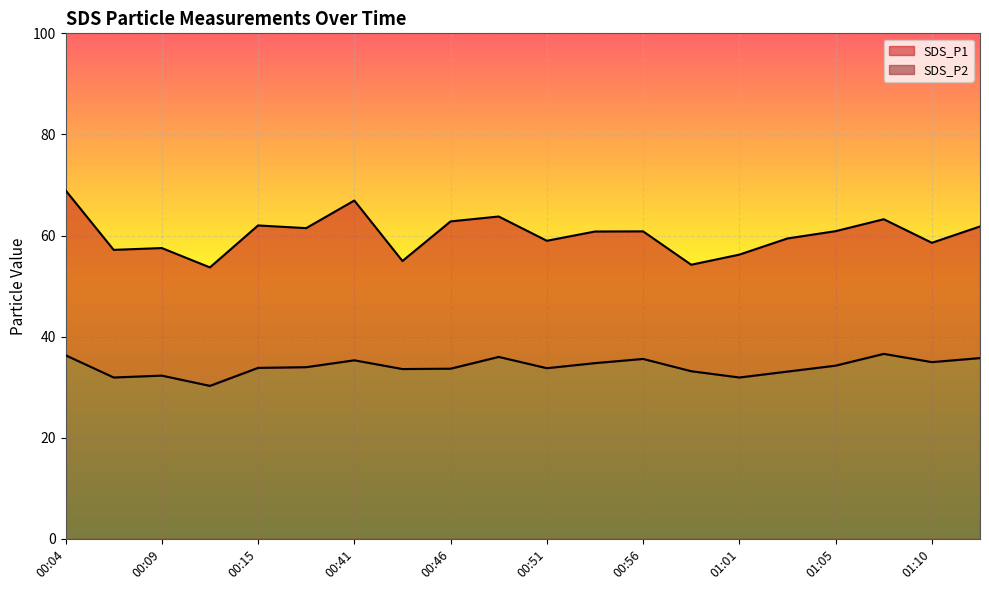

Which series has the largest total across all categories?

SDS_P1